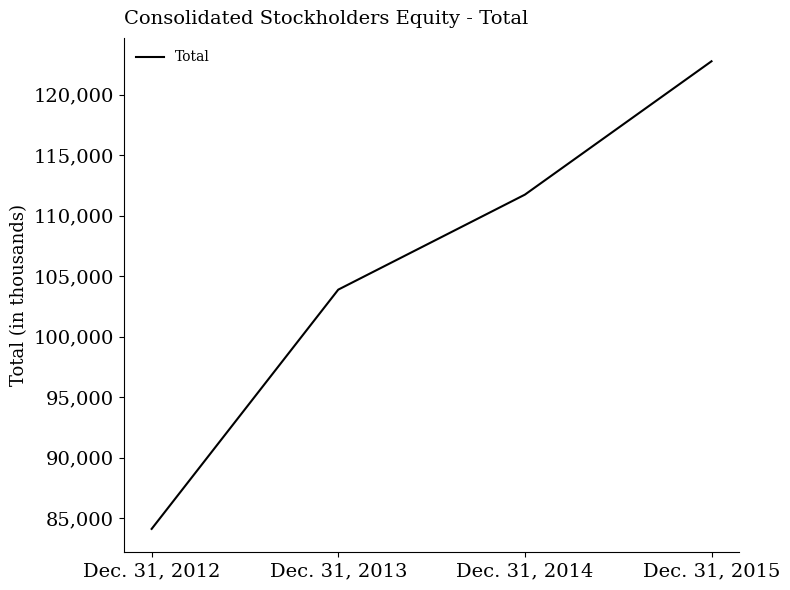

What is the greatest value displayed?

122748